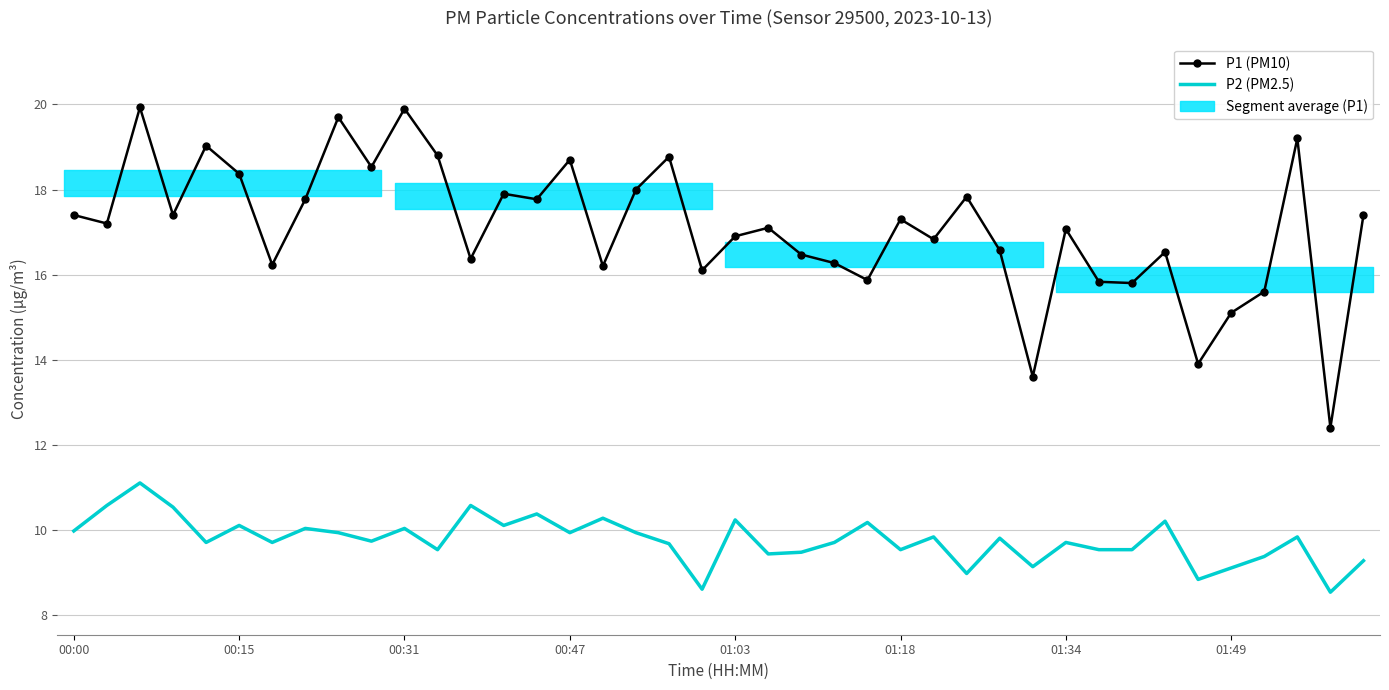

Read the P1 (PM10) value at 00:31.

19.9